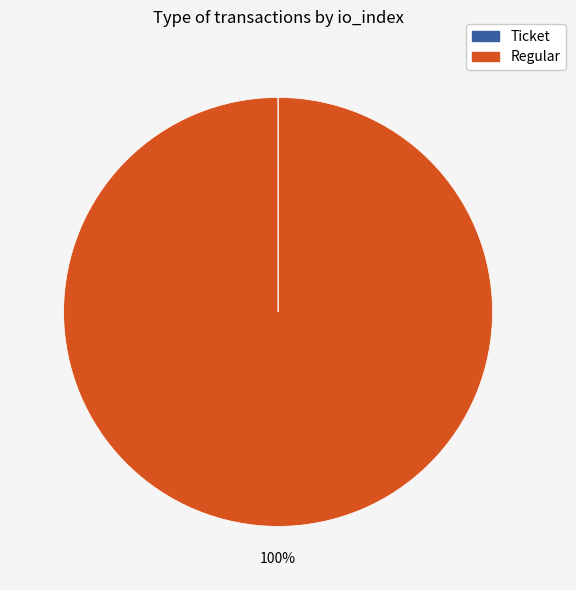

Which category has the biggest portion of the pie?

Regular